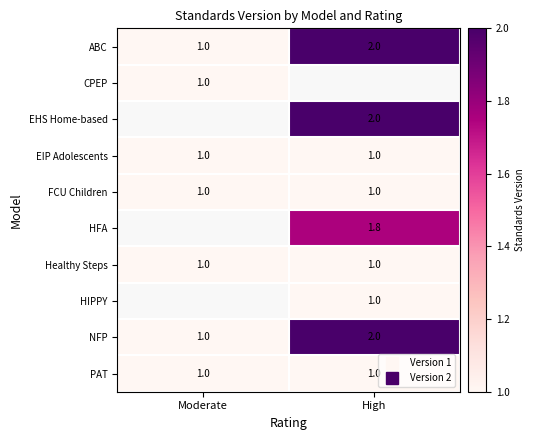

How many values in the NFP series are below 2?

1